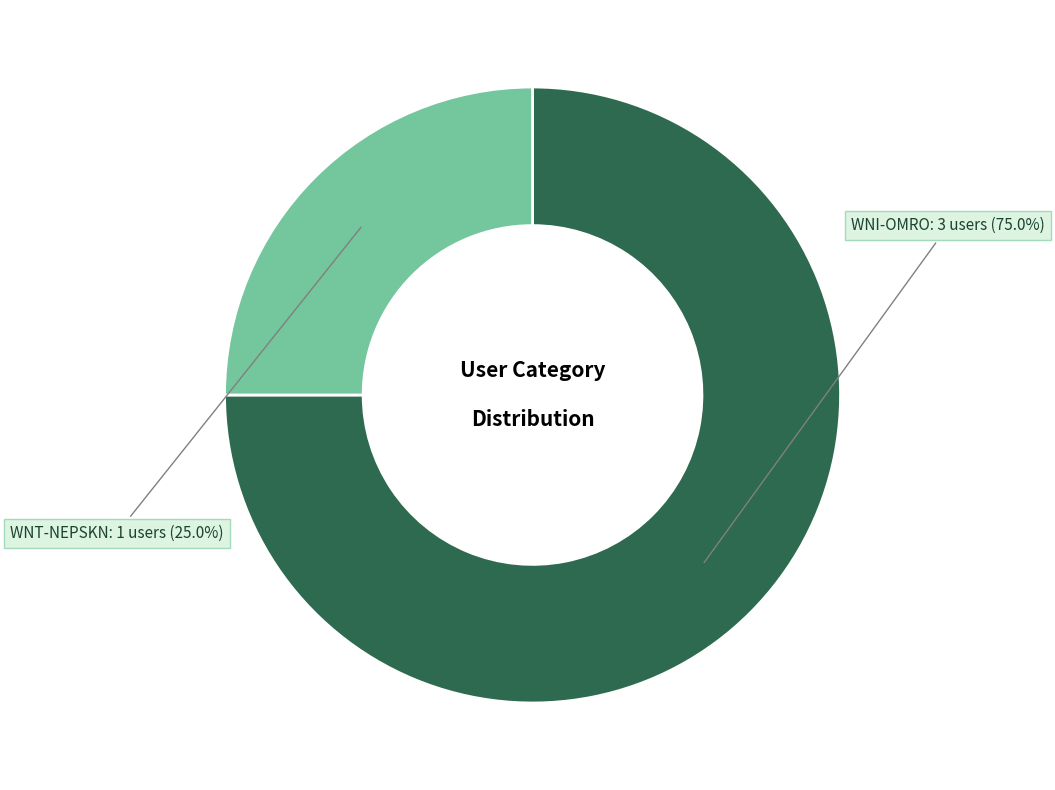

Which category has the smallest portion of the pie?

WNT-NEPSKN